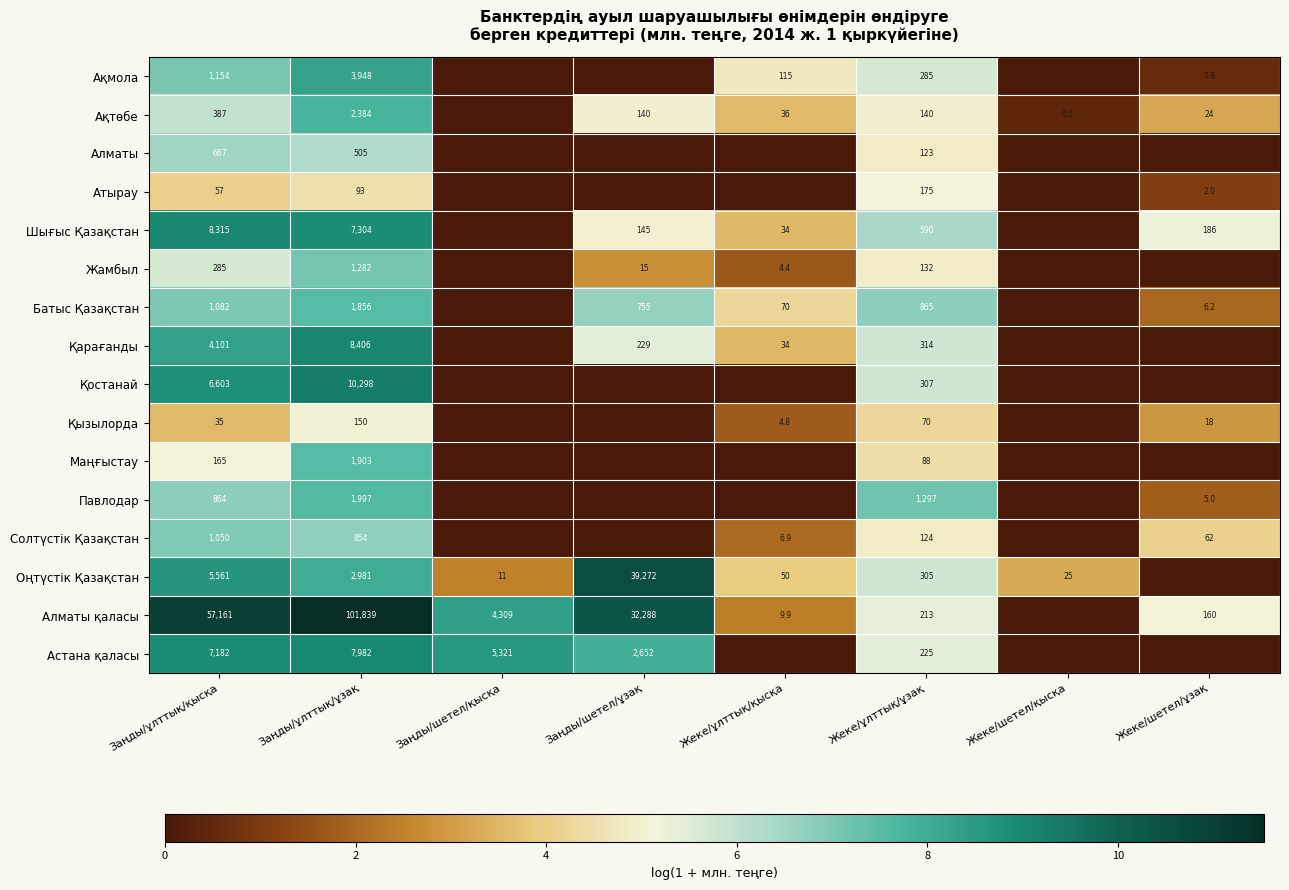

What is the sum of the Алматы қаласы values at Заңды/ұлттық/қысқа and Жеке/шетел/ұзақ?

57321.0